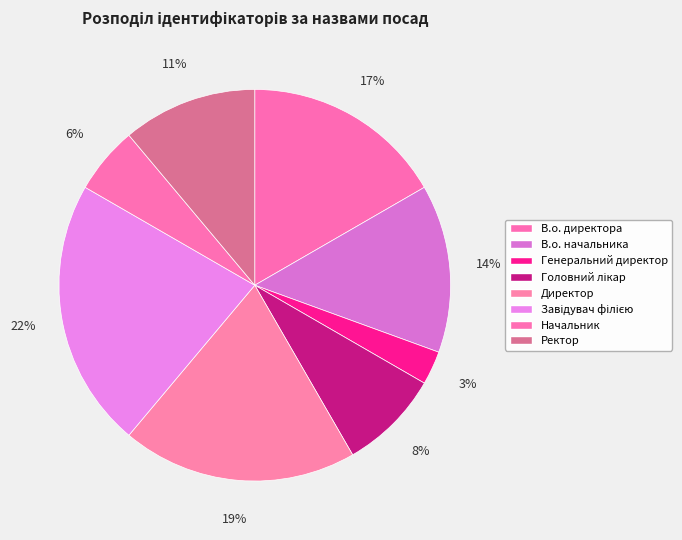

True or false: Директор accounts for 19% of the total.

True